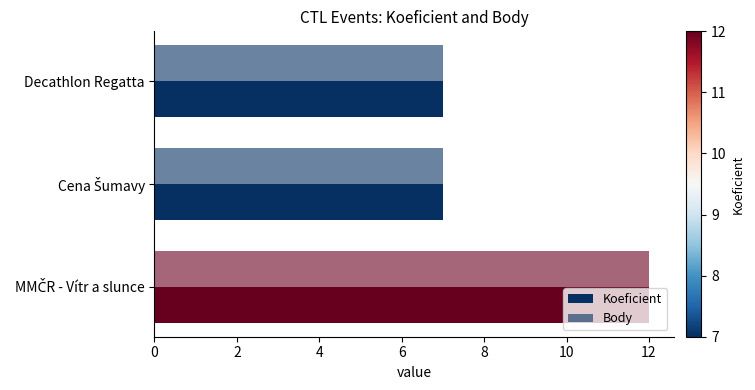

How many categories are shown in the chart?

3